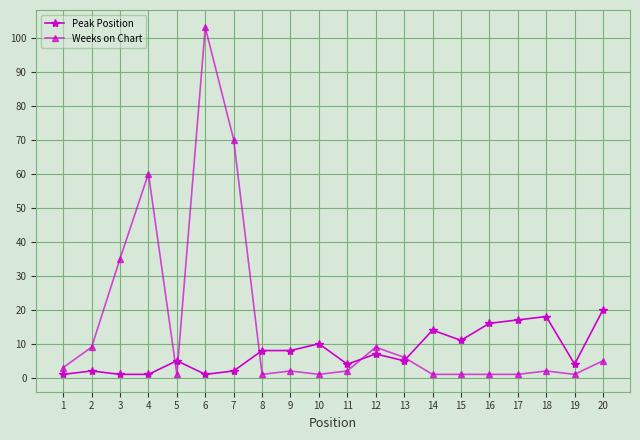

Between which two adjacent categories do Peak Position and Weeks on Chart first intersect?

4 and 5